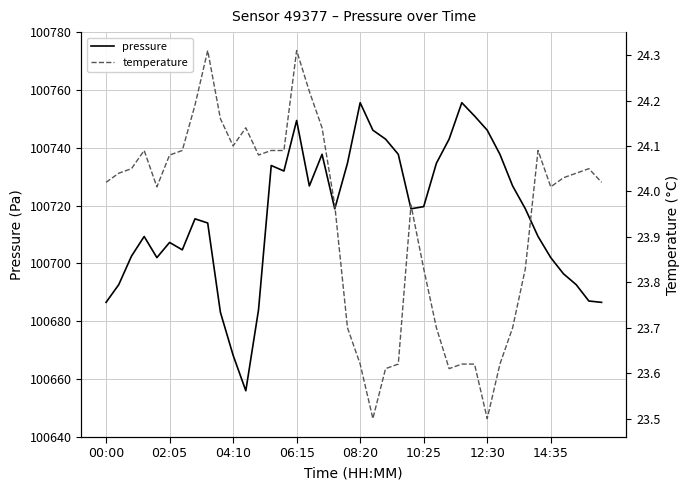

The pressure series shows 29490.0 at 10:25. True or false?

False